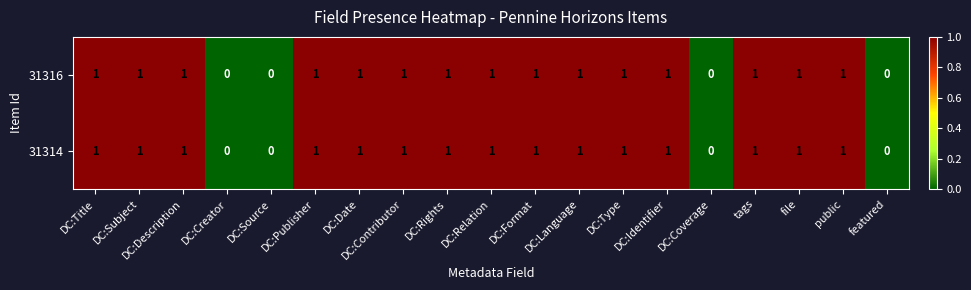

True or false: 31316 has a value of 2 at file.

False